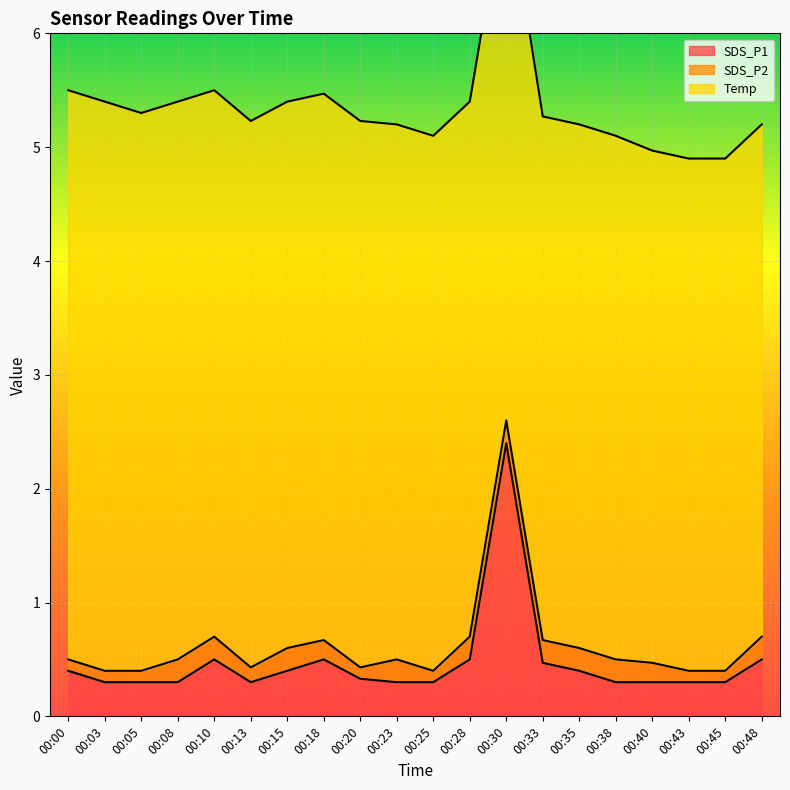

Reading left to right, what are all the values shown in this chart?

SDS_P1: 00:00=0.4	00:03=0.3	00:05=0.3	00:08=0.3	00:10=0.5	00:13=0.3	00:15=0.4	00:18=0.5	00:20=0.3	00:23=0.3	00:25=0.3	00:28=0.5	00:30=2.4	00:33=0.5	00:35=0.4	00:38=0.3	00:40=0.3	00:43=0.3	00:45=0.3	00:48=0.5
SDS_P2: 00:00=0.1	00:03=0.1	00:05=0.1	00:08=0.2	00:10=0.2	00:13=0.1	00:15=0.2	00:18=0.2	00:20=0.1	00:23=0.2	00:25=0.1	00:28=0.2	00:30=0.2	00:33=0.2	00:35=0.2	00:38=0.2	00:40=0.2	00:43=0.1	00:45=0.1	00:48=0.2
Temp: 00:00=5.0	00:03=5.0	00:05=4.9	00:08=4.9	00:10=4.8	00:13=4.8	00:15=4.8	00:18=4.8	00:20=4.8	00:23=4.7	00:25=4.7	00:28=4.7	00:30=4.7	00:33=4.6	00:35=4.6	00:38=4.6	00:40=4.5	00:43=4.5	00:45=4.5	00:48=4.5